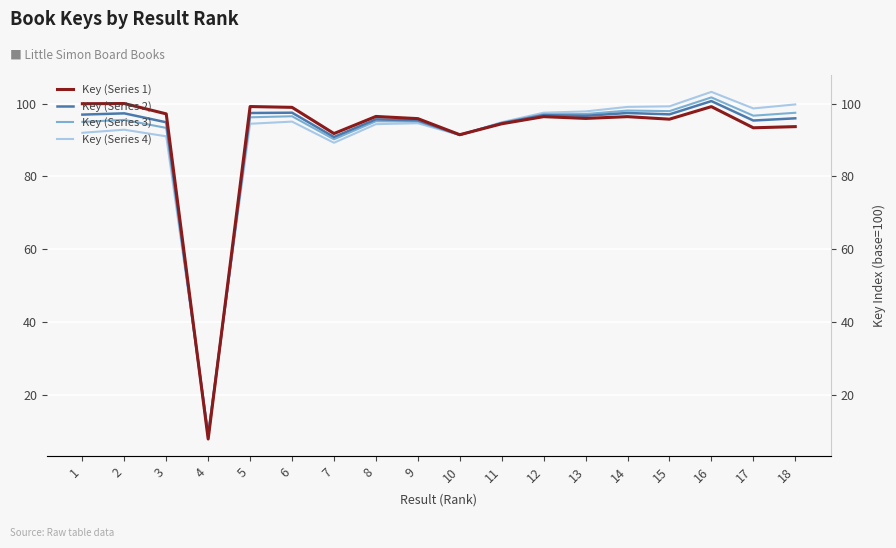

What is the sum of all Key (Series 4) values?

1635.1